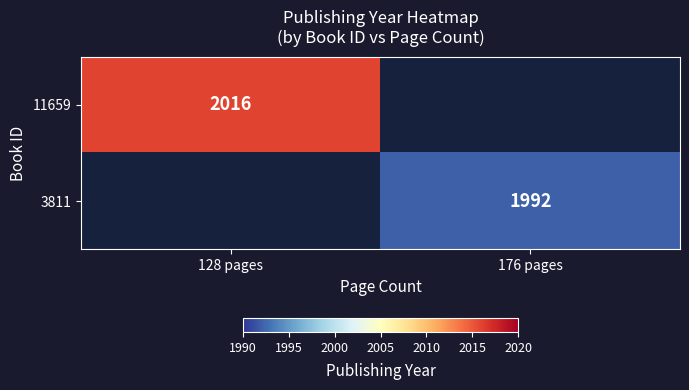

Is it true that 11659 equals 3364 at 128 pages?

False